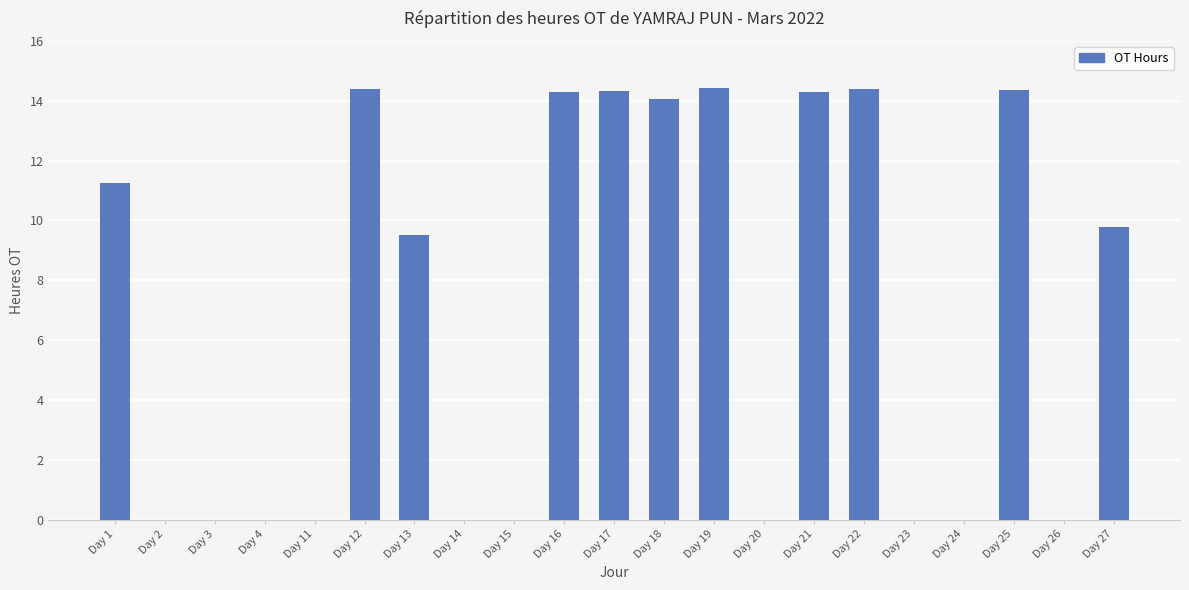

Is it true that the value at Day 22 is 14.4?

True